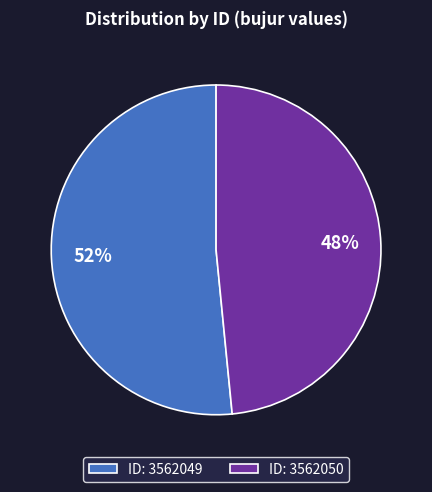

To the nearest percent, what portion does ID: 3562050 represent?

48%